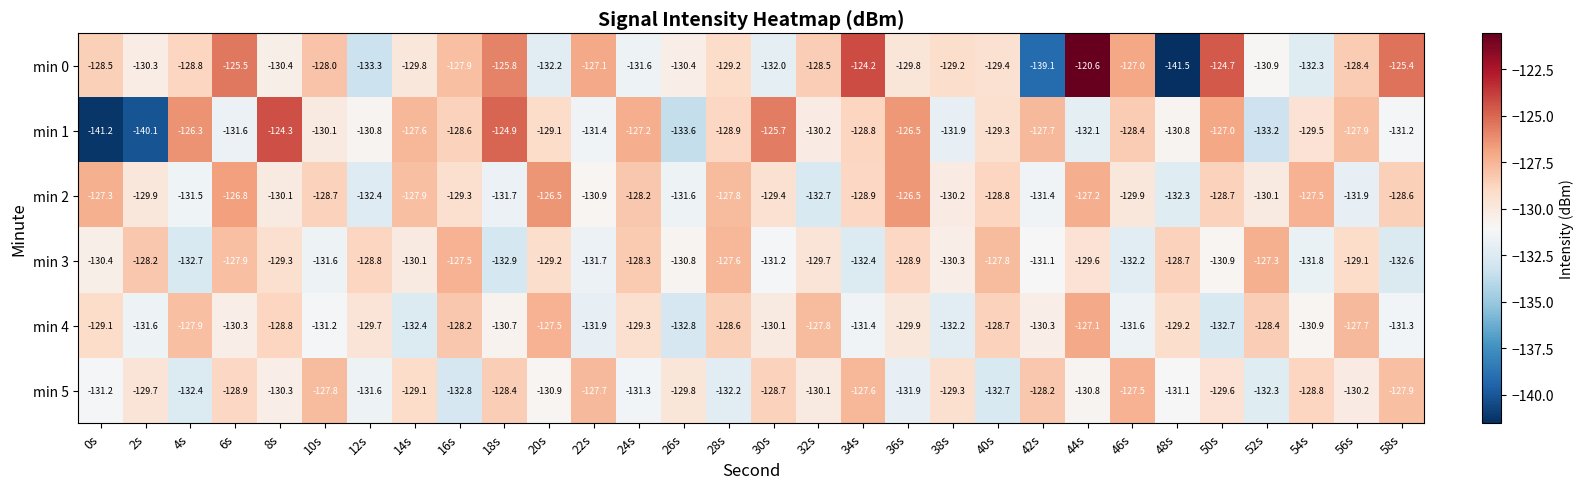

What is the difference between the maximum and minimum values in the min 1 series?

16.9